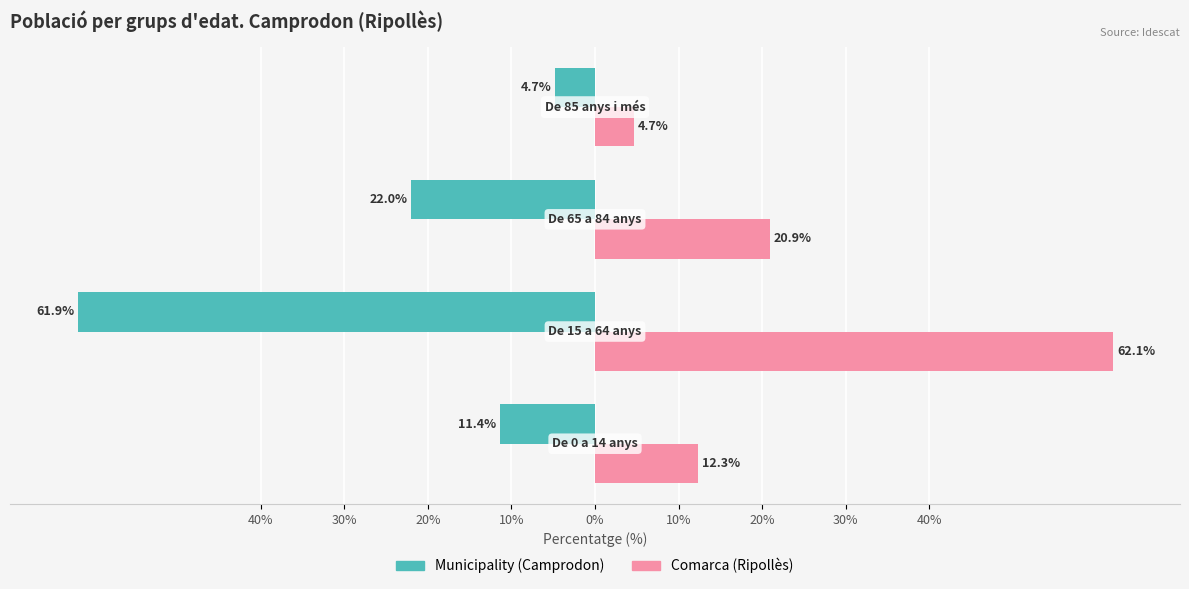

What are all the series names shown in the legend?

Municipality (Camprodon), Comarca (Ripollès)